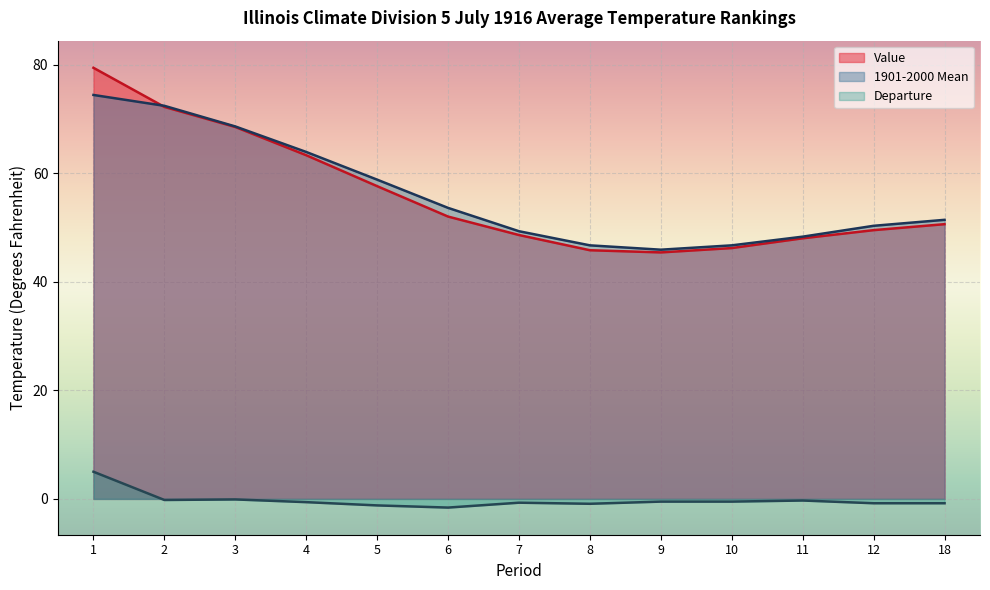

True or false: Departure and Value cross at least once.

False